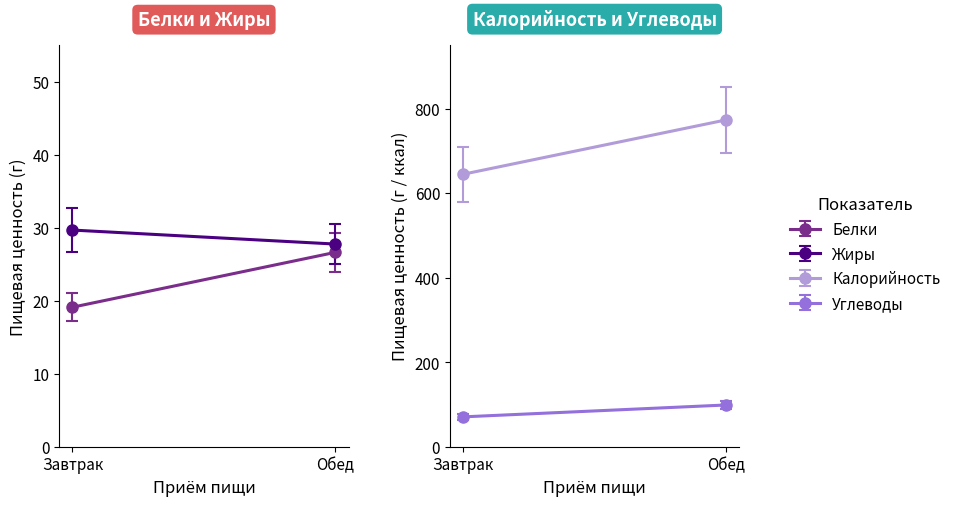

What is the sum of all Калорийность values?

1418.0